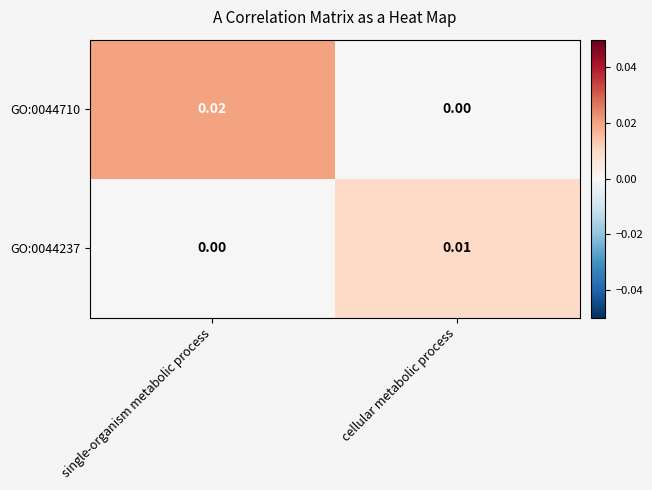

Which category has the highest value in the GO:0044237 series?

cellular metabolic process